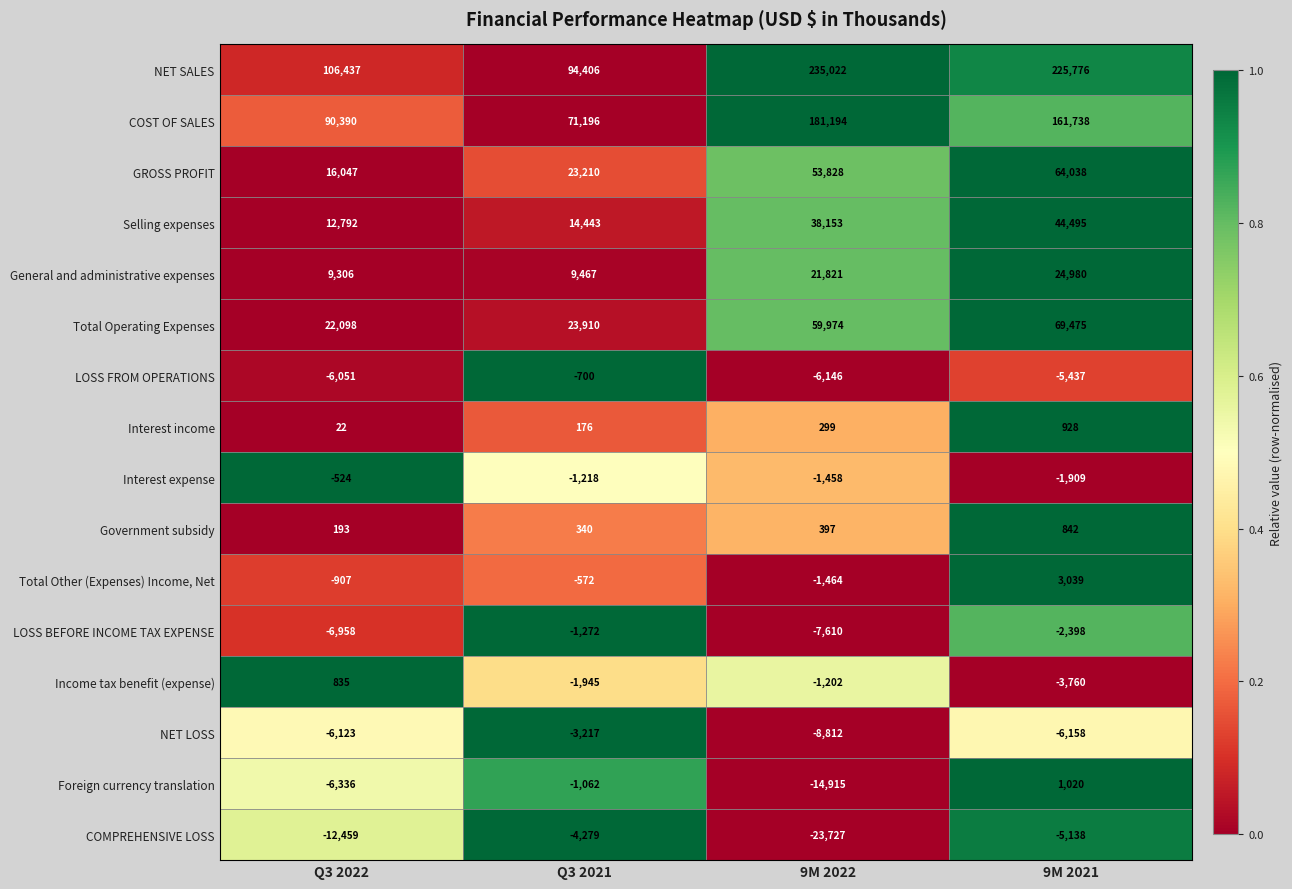

At 9M 2022, list the series in order from smallest to largest.

COMPREHENSIVE LOSS, Foreign currency translation, NET LOSS, LOSS BEFORE INCOME TAX EXPENSE, LOSS FROM OPERATIONS, Total Other (Expenses) Income, Net, Interest expense, Income tax benefit (expense), Interest income, Government subsidy, General and administrative expenses, Selling expenses, GROSS PROFIT, Total Operating Expenses, COST OF SALES, NET SALES